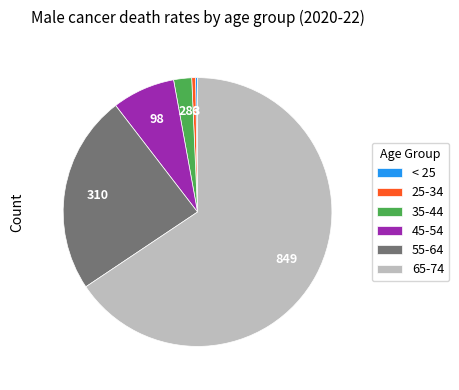

Which slice represents more than half of the pie?

65-74